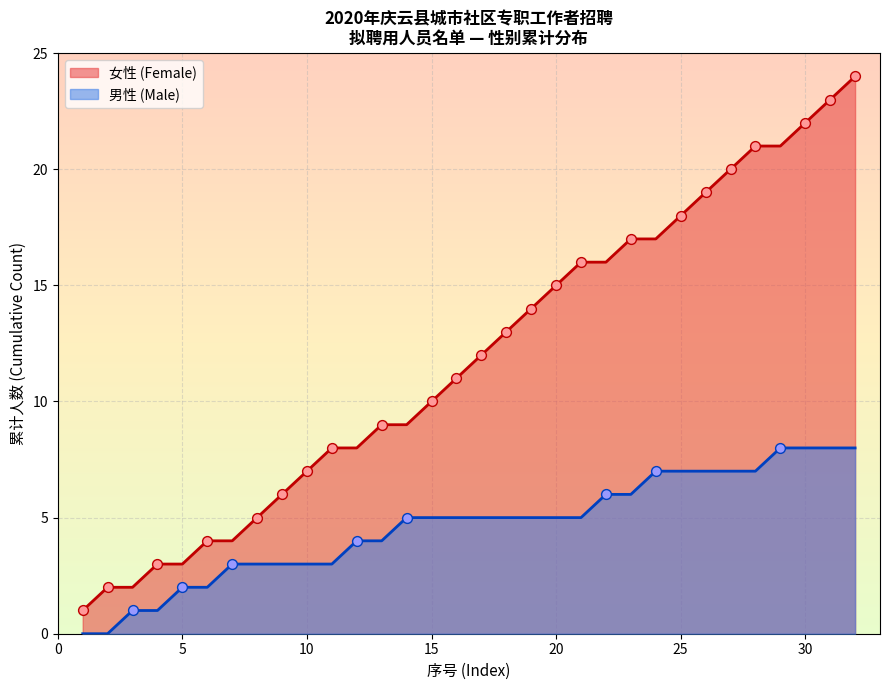

Between 6 and 4, which is larger?

6